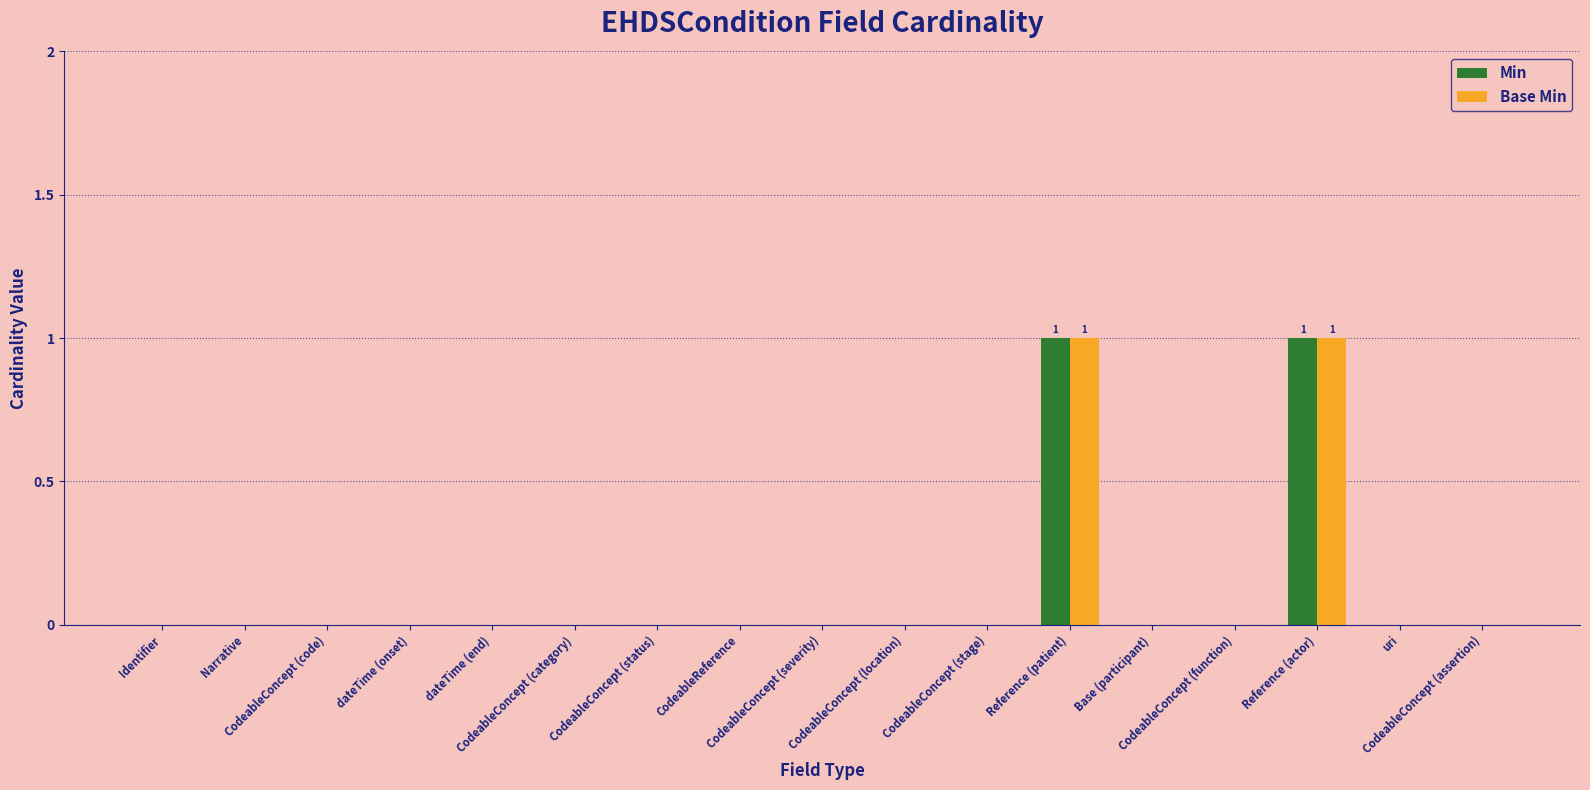

How many groups of bars are there?

17